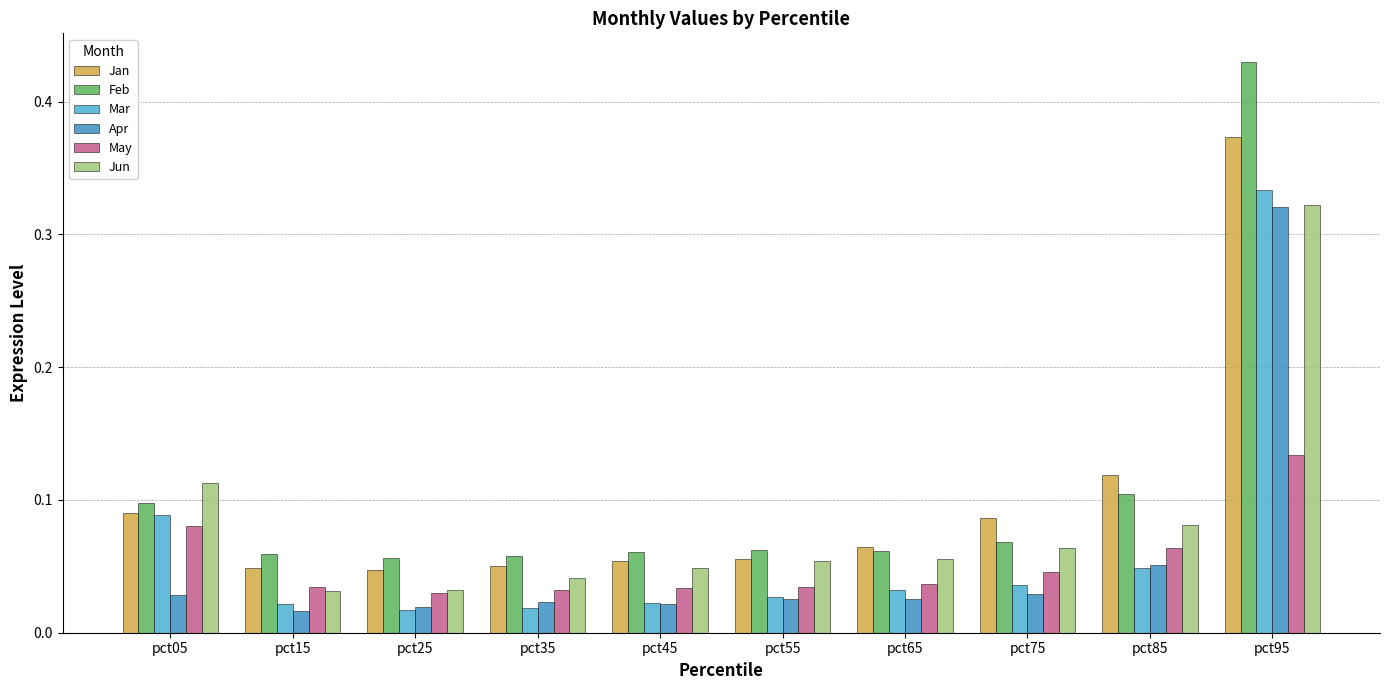

What is the difference between the maximum and minimum values in the Mar series?

0.3